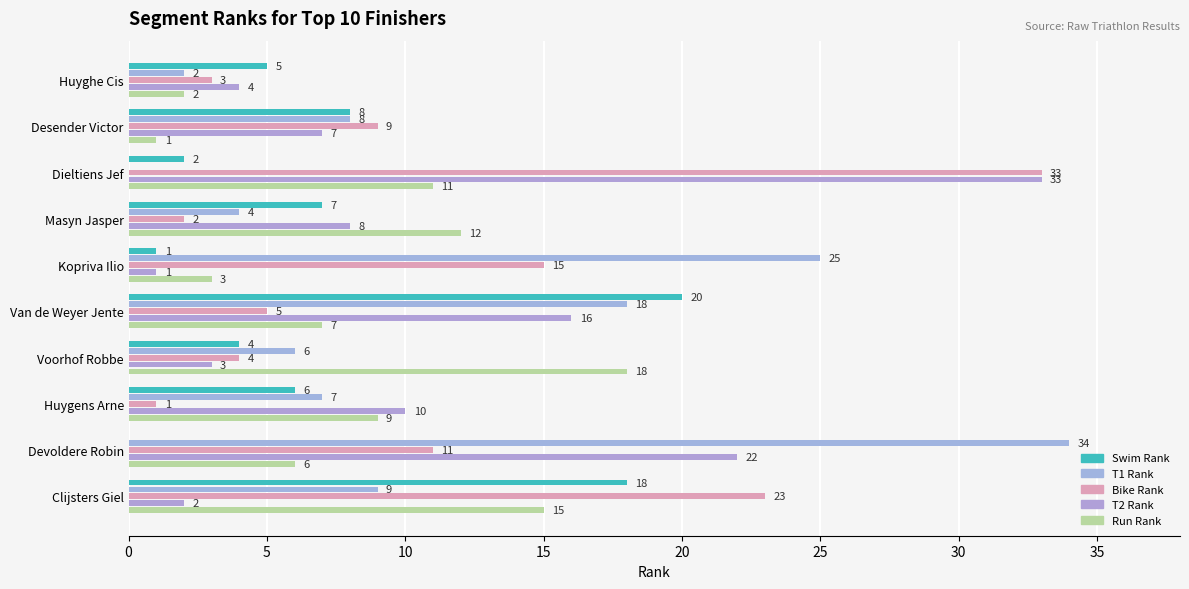

How many positive values does the T1 Rank series have?

9